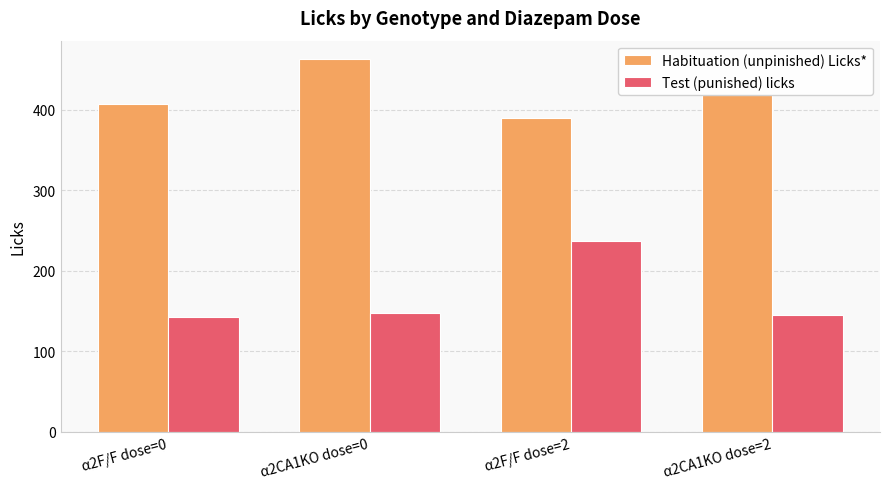

At which category is the sum across all series the highest?

α2F/F dose=2